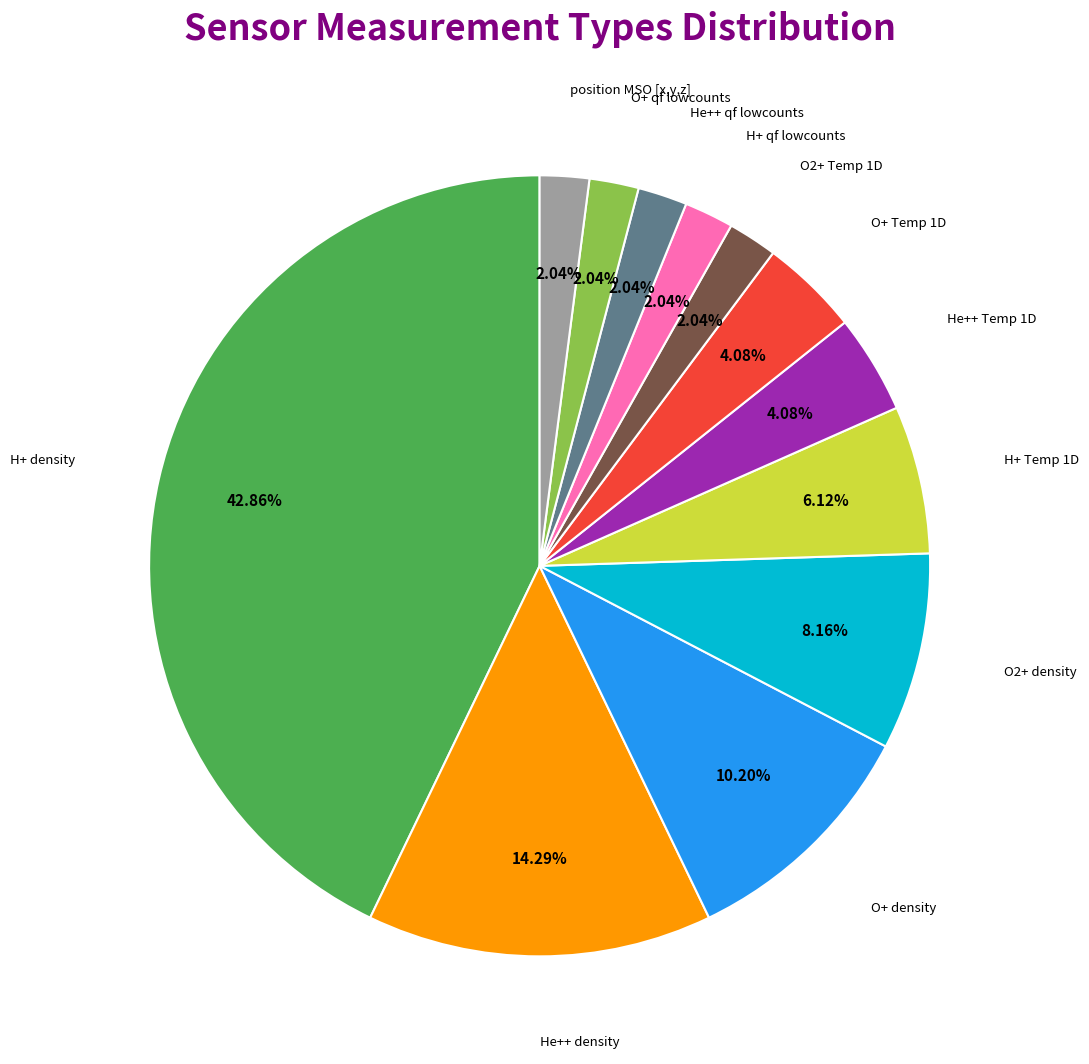

To the nearest percent, what is the difference between the largest and smallest slice percentages?

41%